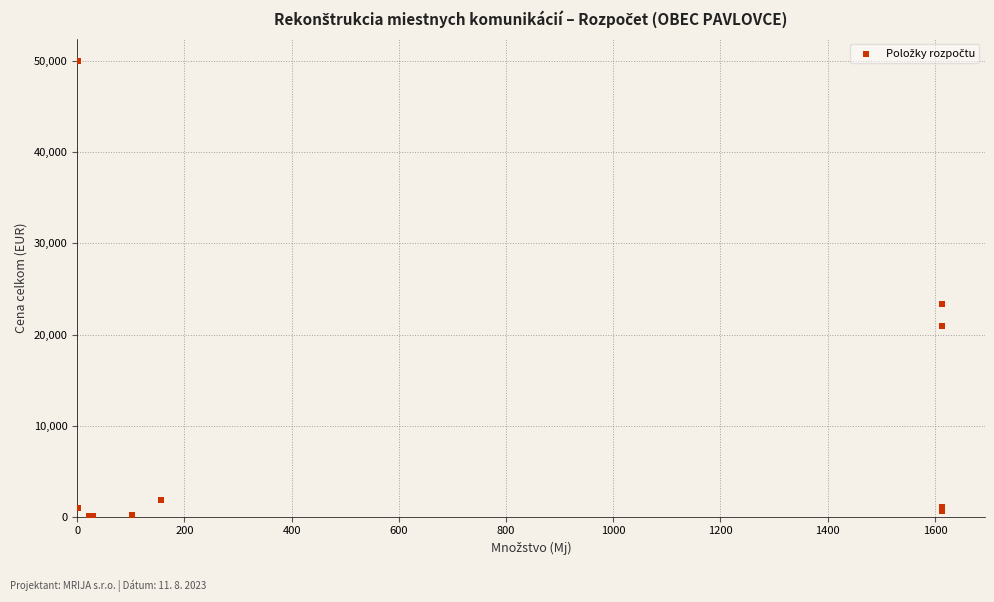

What Y value in the scatter plot is closest to 25005?

23385.6